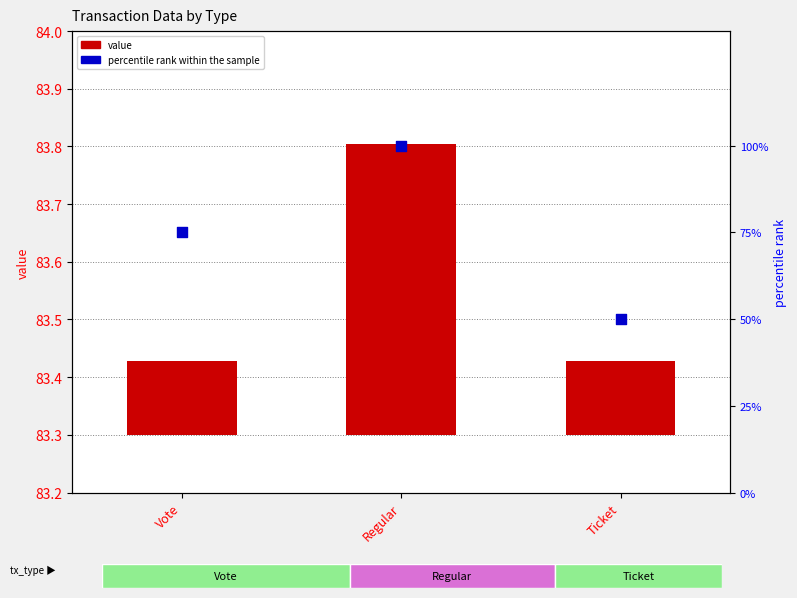

Is the value of percentile rank within the sample at Vote greater than the value of value at Vote?

Yes